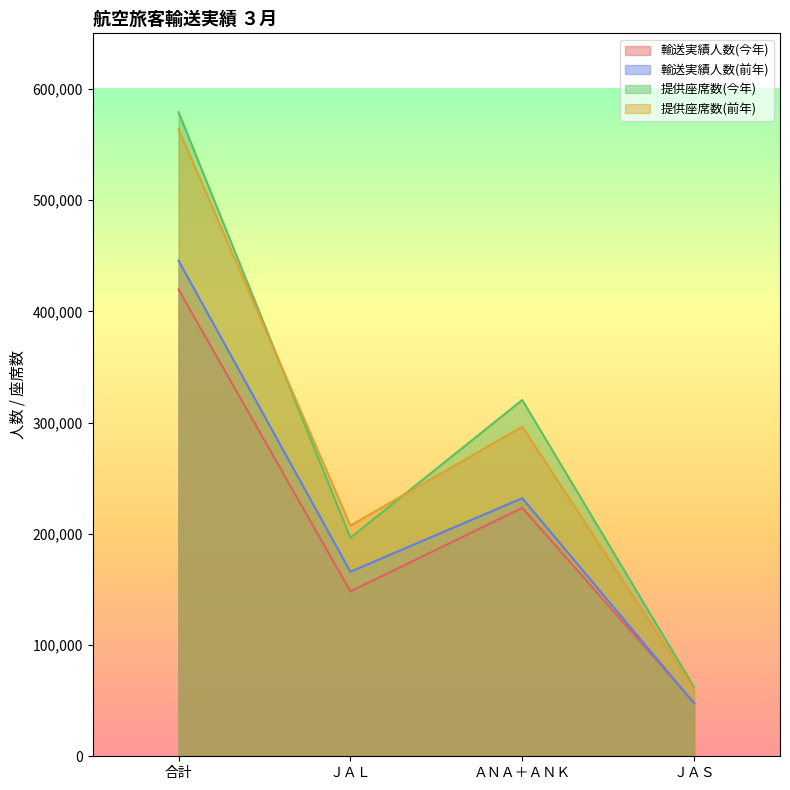

List the labels in order of 輸送実績人数(今年) value, largest first.

合計, ＡＮＡ＋ＡＮＫ, ＪＡＬ, ＪＡＳ